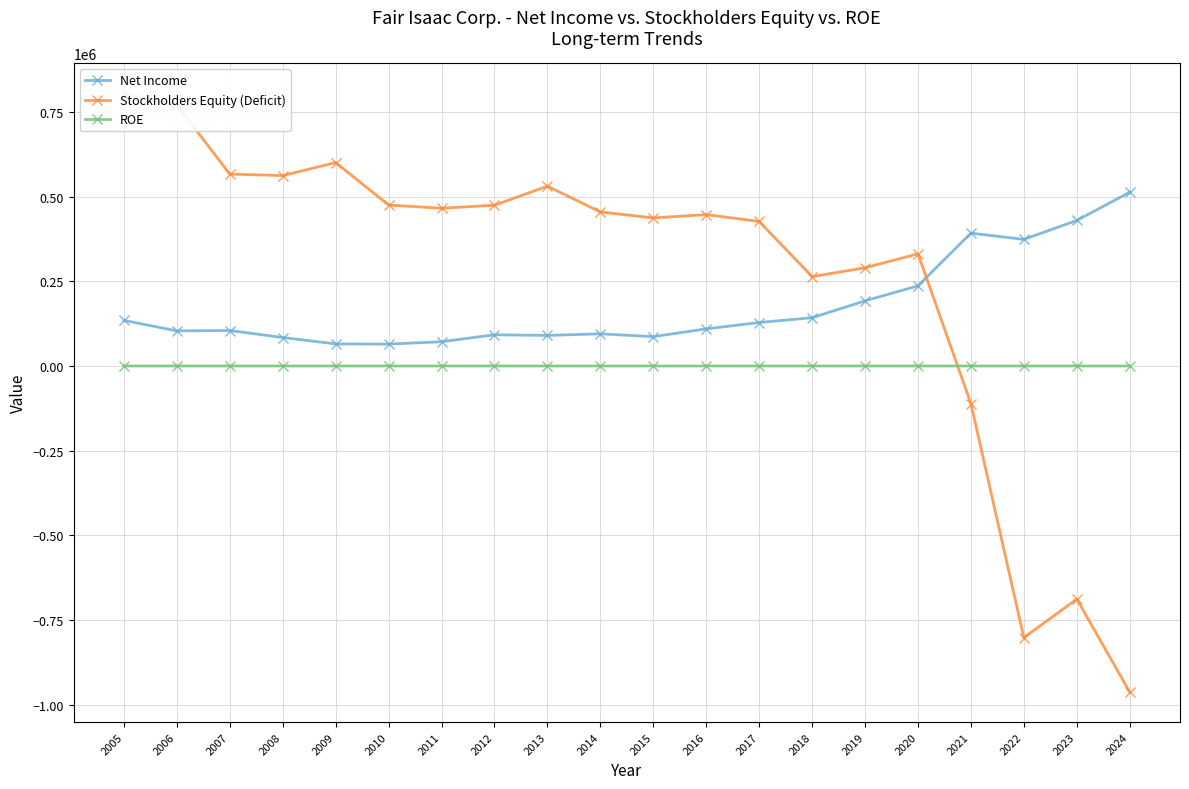

Reading right to left, what are all the values shown in this chart?

Net Income: 512811.0	429375.0	373541.0	392084.0	236411.0	192124.0	142415.0	128256.0	109448.0	86502.0	94879.0	90095.0	92004.0	71562.0	64457.0	65102.0	83952.0	104650.0	103486.0	134548.0
Stockholders Equity (Deficit): -962679.0	-687990.0	-801947.0	-110942.0	331082.0	289767.0	263737.0	426537.0	446828.0	436998.0	454614.0	530677.0	474406.0	465494.0	474914.0	600269.0	561941.0	566314.0	770028.0	805094.0
ROE: 0.0	0.0	0.0	0.0	0.7	0.7	0.5	0.3	0.2	0.2	0.2	0.2	0.2	0.2	0.1	0.1	0.1	0.2	0.1	0.2